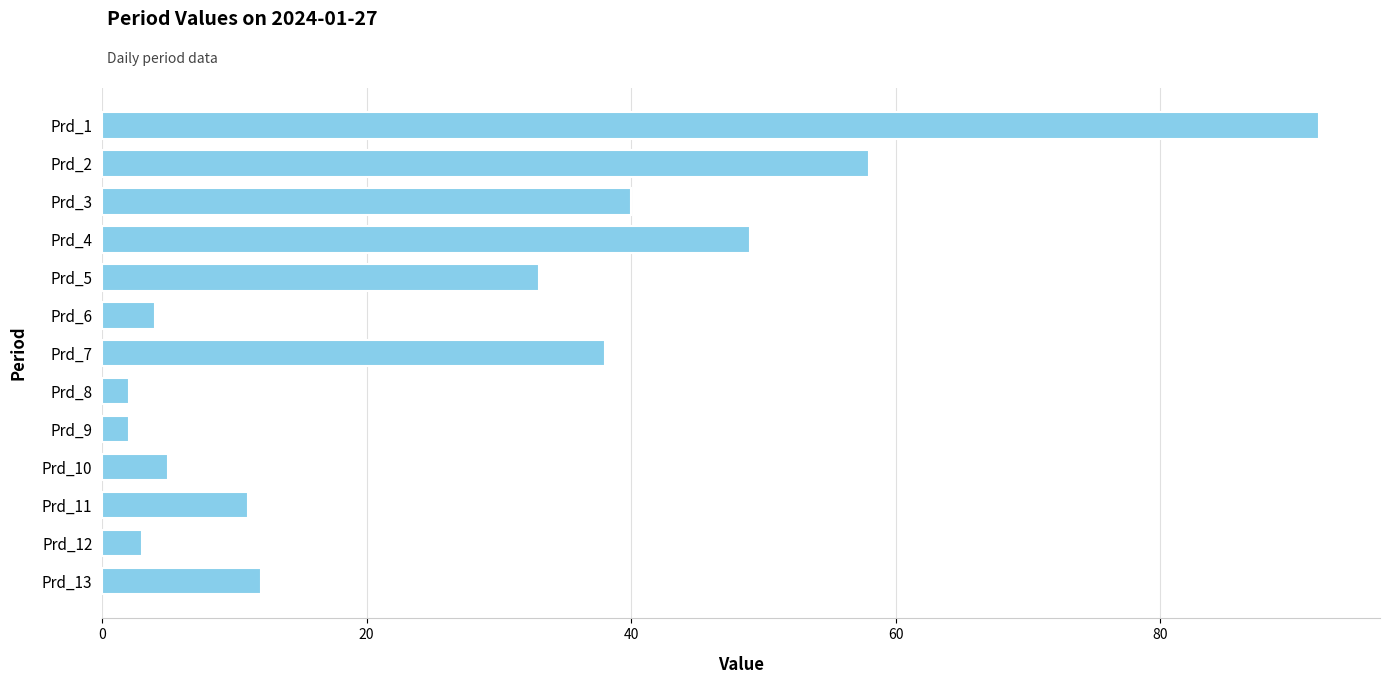

What is the value of the 1st bar from the top?

92